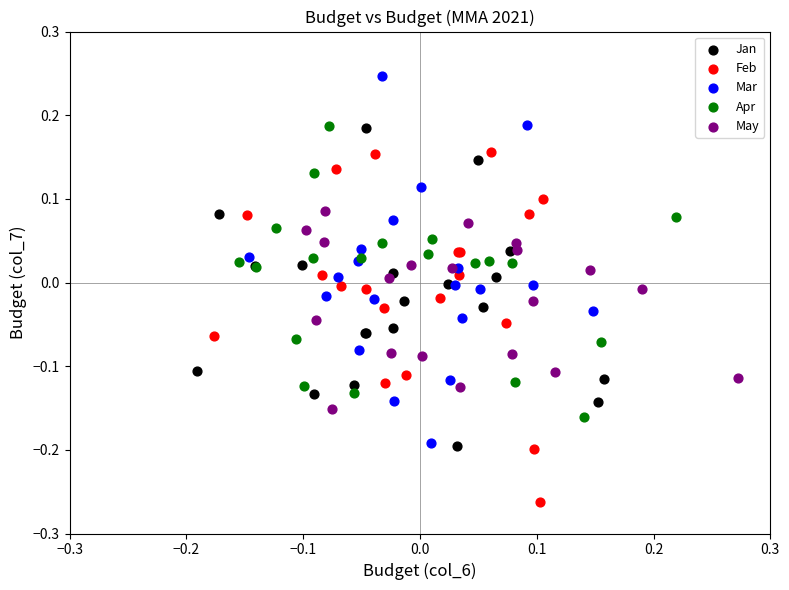

Which series has the widest spread of Y values?

Mar